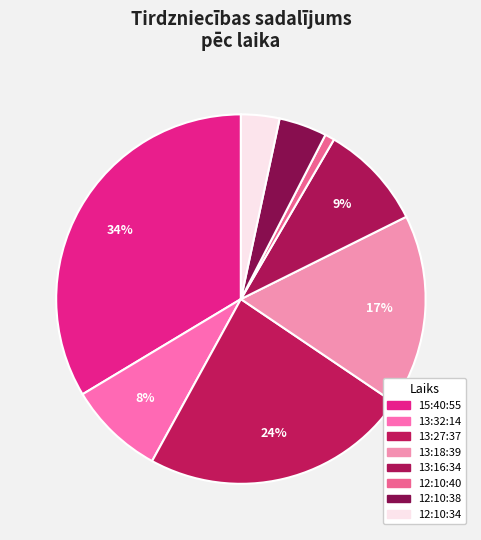

Is there any slice that represents more than half of the pie?

No